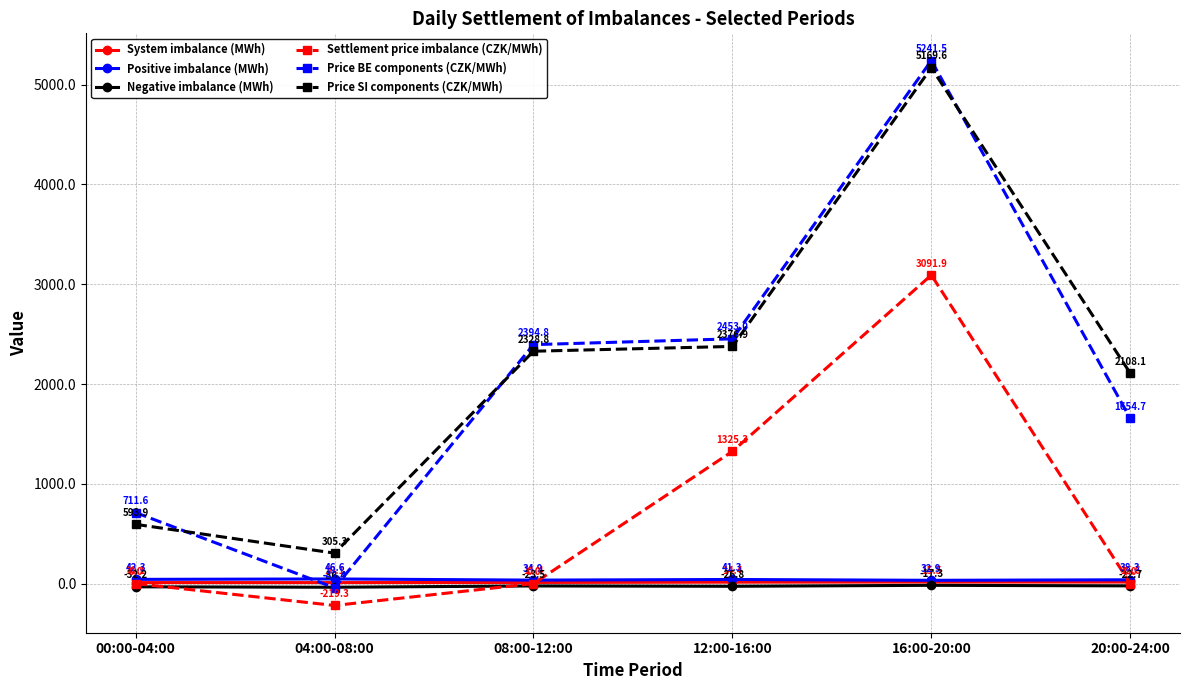

What is the sum of all Negative imbalance (MWh) values?

-159.0